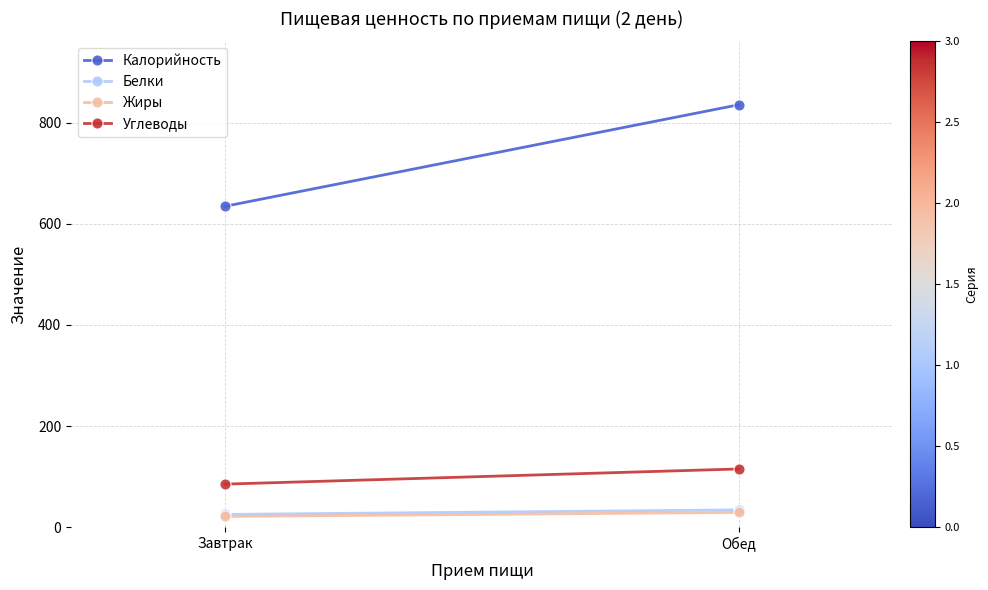

At which label is Белки closest to 29?

Завтрак